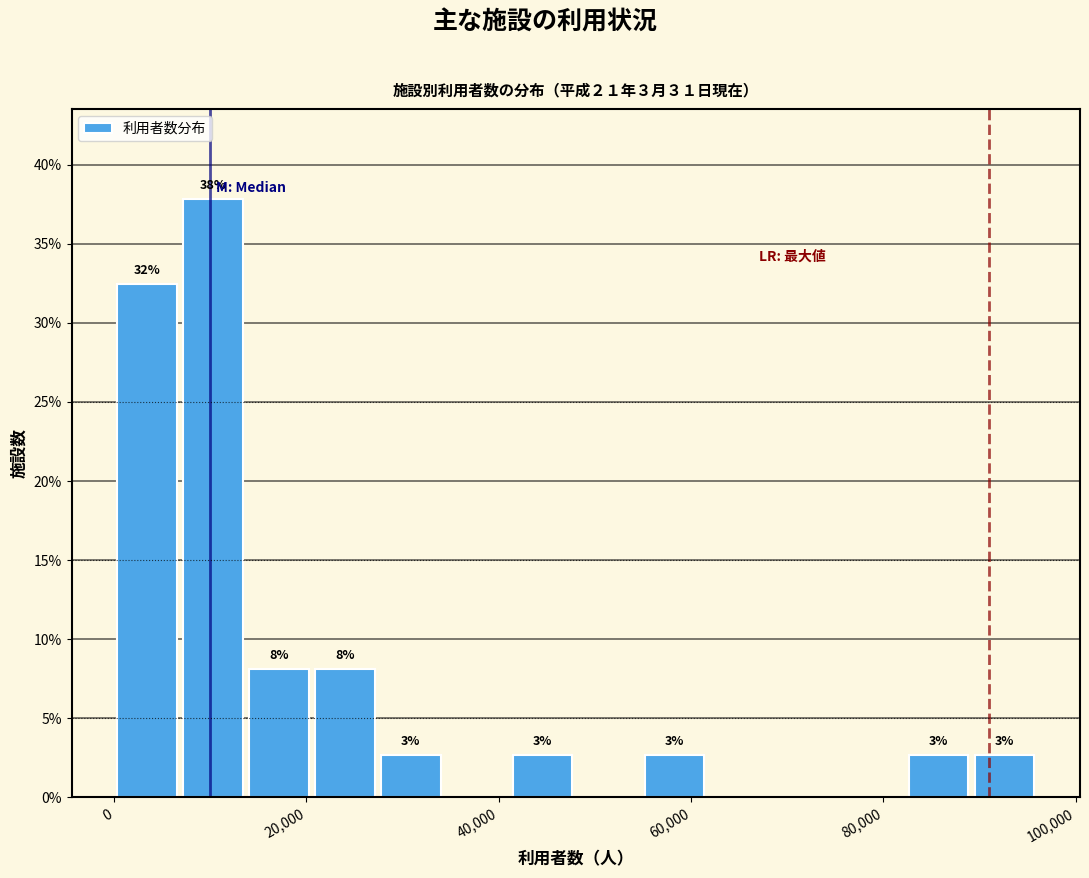

Read against the x-axis, roughly where is the centre of the tallest bar?

10000